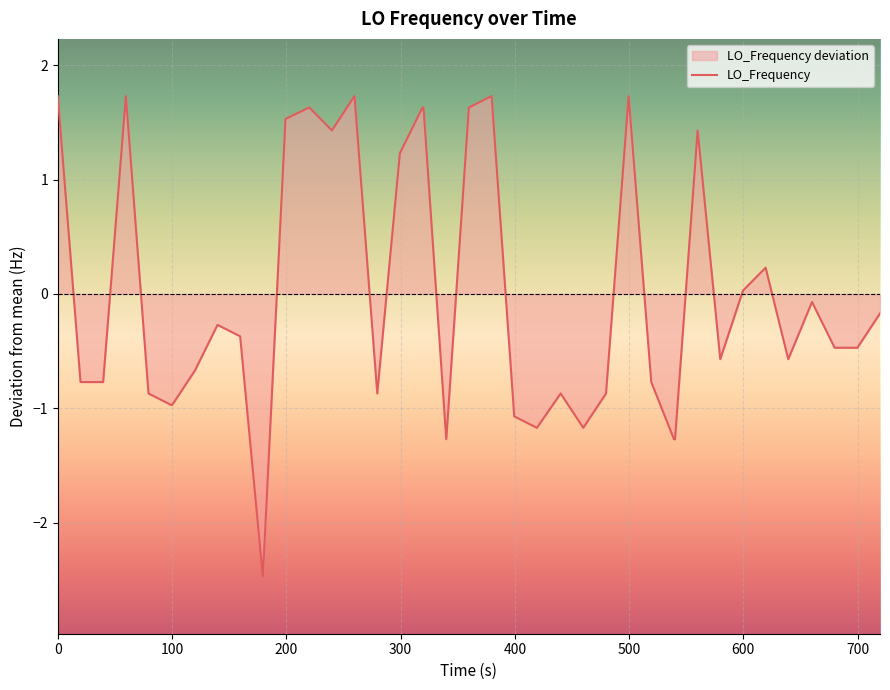

What is the greatest value displayed?

1.7